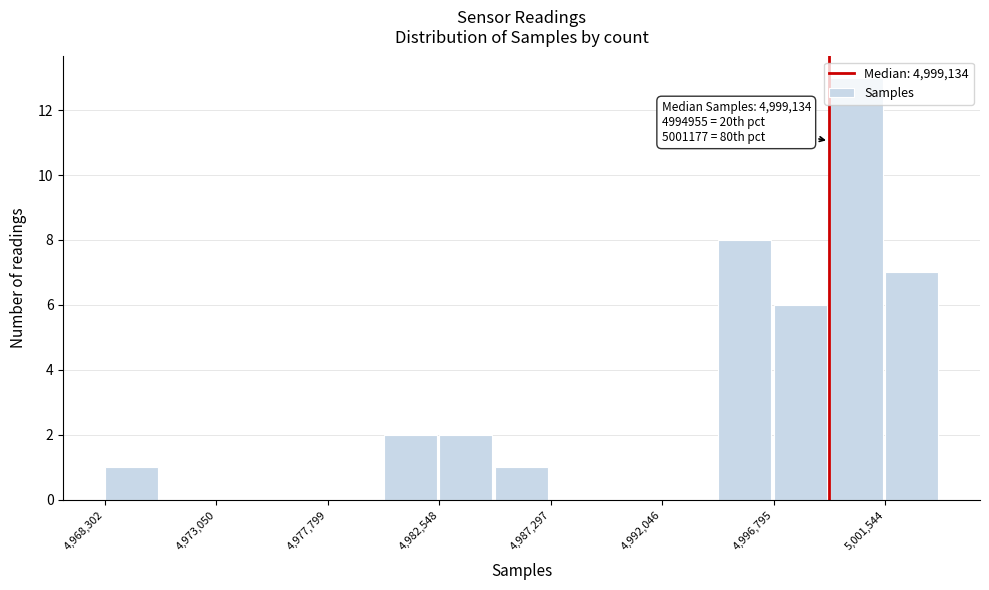

Over which range of the x-axis is the bar tallest?

4999000 to 5001500